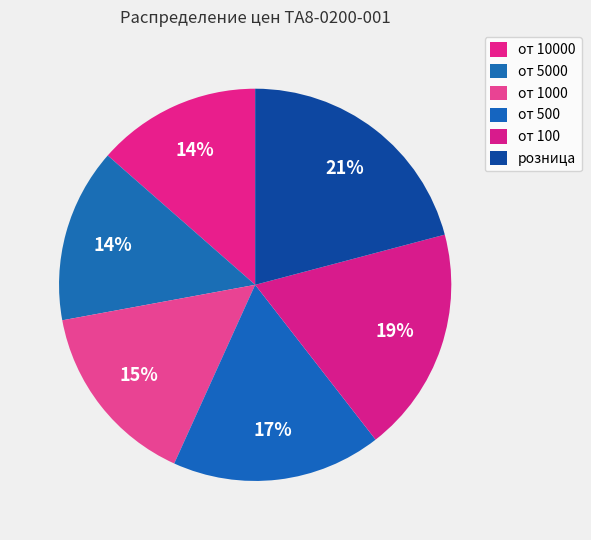

To the nearest percent, what percentage of the pie is от 5000?

14%